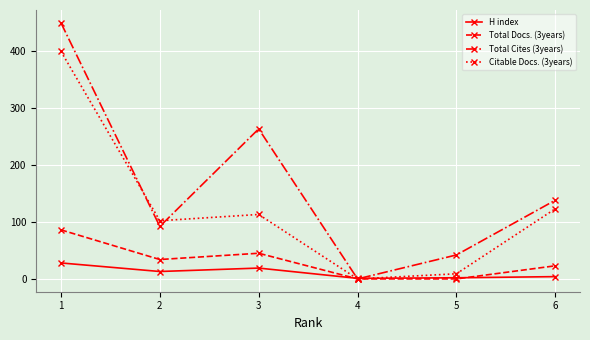

Is the value of Total Cites (3years) at 5 greater than the value of H index at 2?

Yes